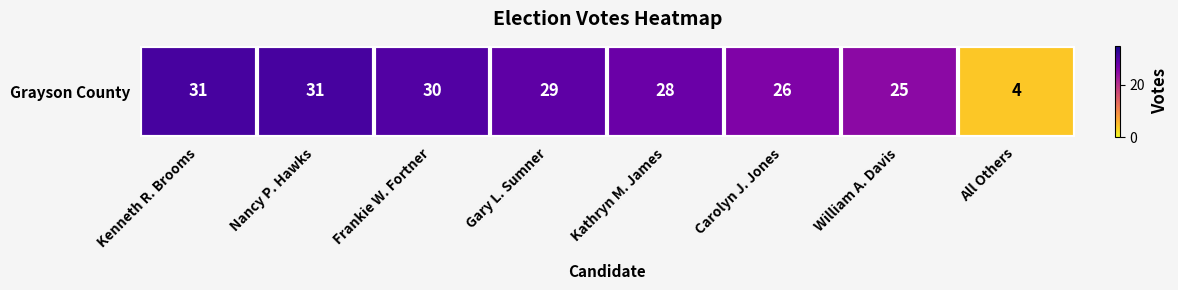

What is the sum of all values?

204